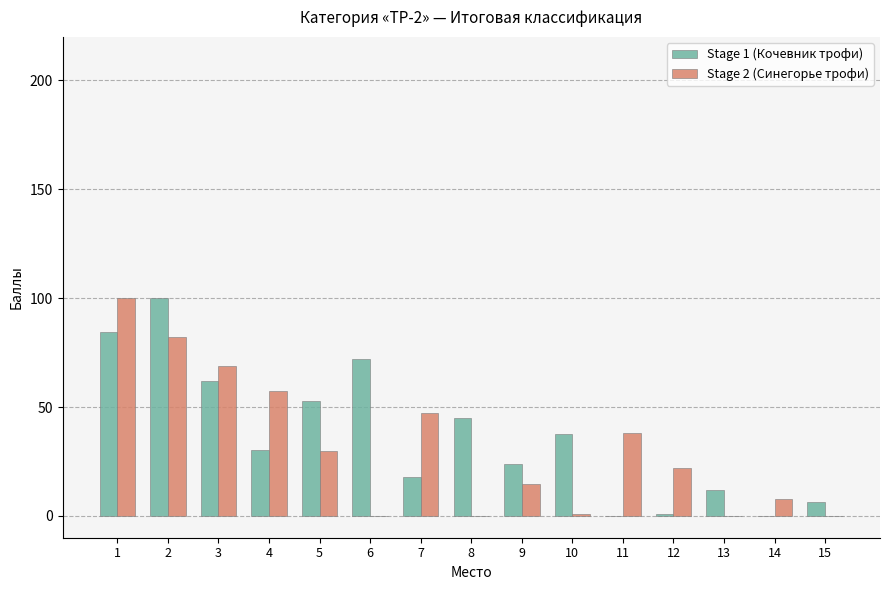

Reading left to right, extract all data points from this chart.

Stage 1 (Кочевник трофи): 1=84.3	2=100.0	3=62.0	4=30.5	5=53.0	6=72.2	7=17.8	8=44.9	9=24.0	10=37.5	11=0.0	12=1.0	13=12.0	14=0.0	15=6.4
Stage 2 (Синегорье трофи): 1=100.0	2=82.3	3=68.7	4=57.3	5=29.7	6=0.0	7=47.2	8=0.0	9=14.5	10=1.0	11=38.1	12=21.9	13=0.0	14=7.6	15=0.0